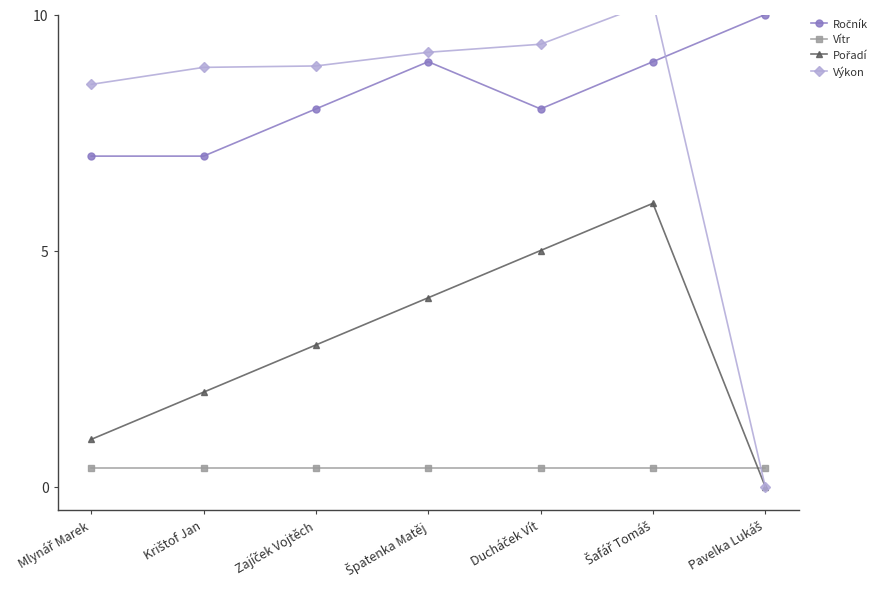

What is the difference between the maximum and minimum values in the Ročník series?

3.0